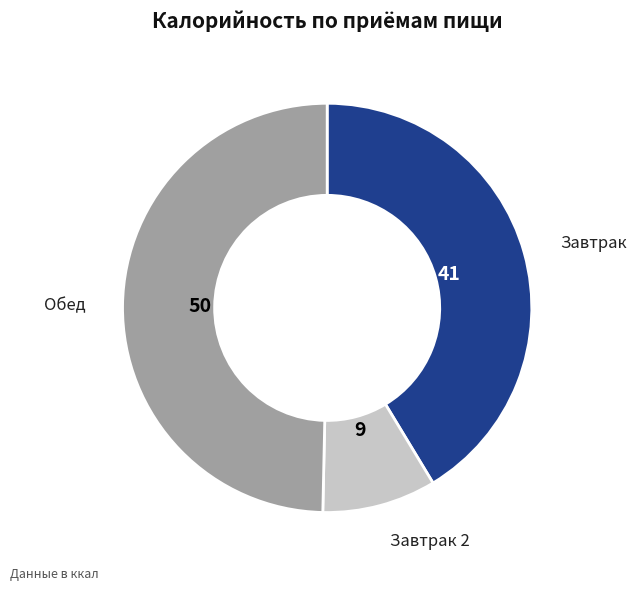

How many slices are in this pie chart?

3